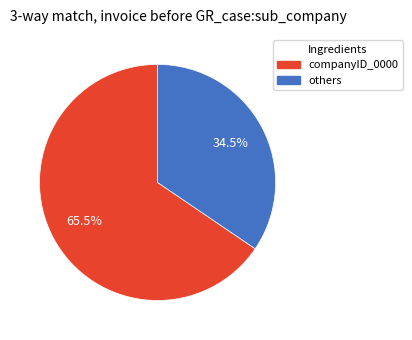

How many slices are in this pie chart?

2